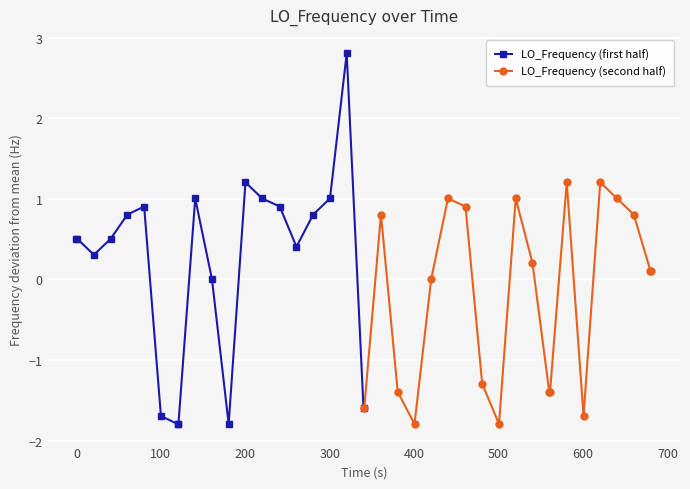

After their last crossing, which series has the higher values: LO_Frequency (second half) or LO_Frequency (first half)?

LO_Frequency (second half)